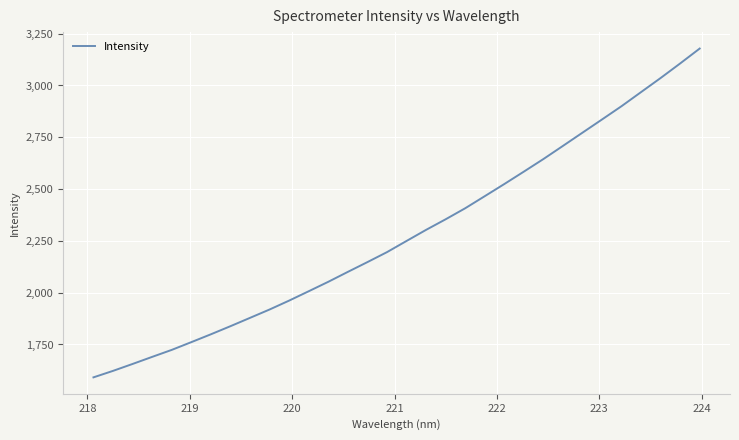

What is the difference between the second highest and minimum values?

1515.1